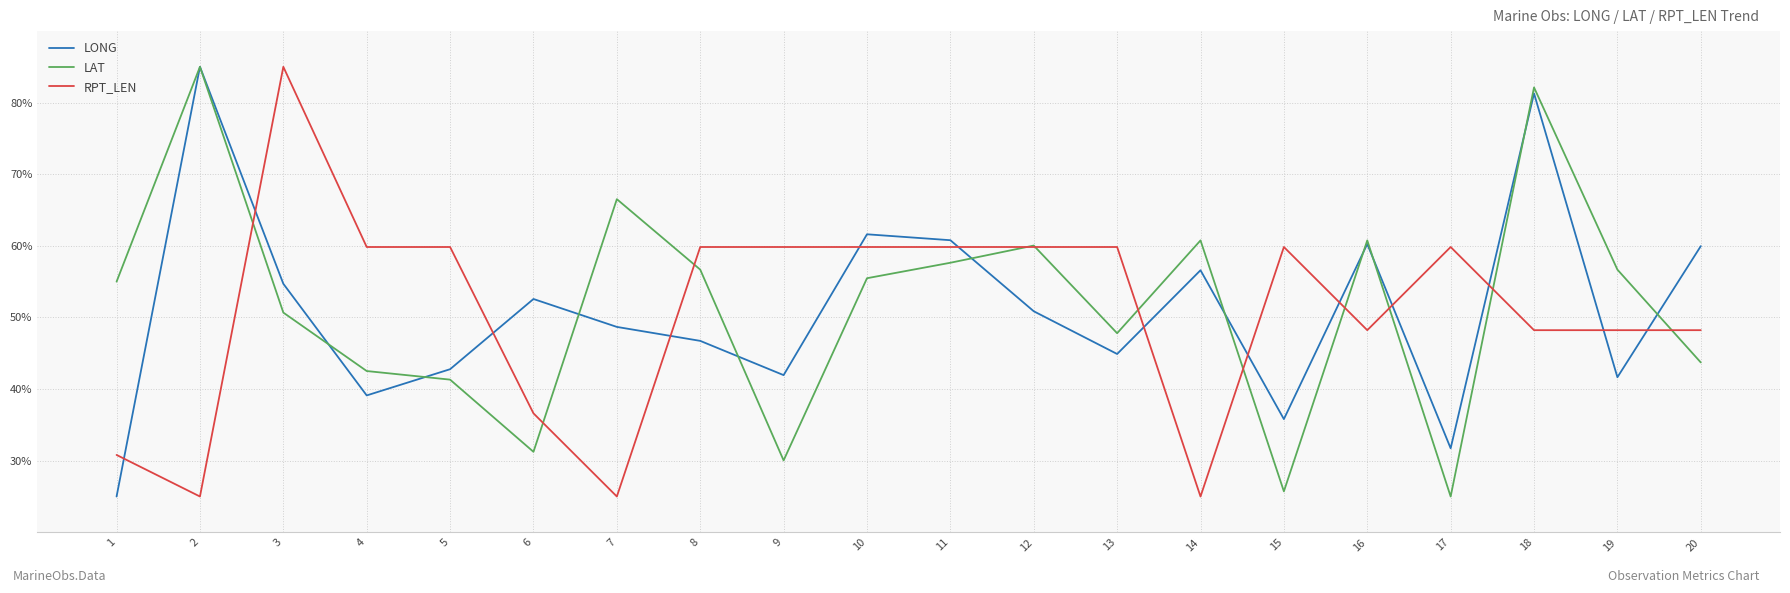

The LONG series shows 81.3 at 18. True or false?

True